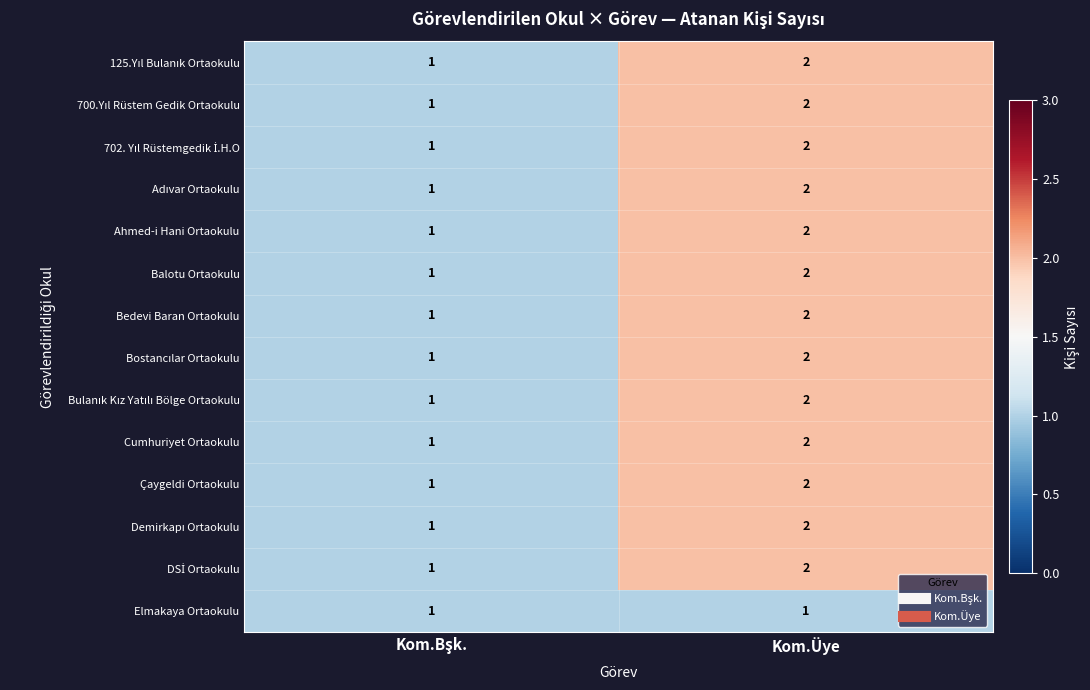

At which category is the sum across all series the highest?

Kom.Üye